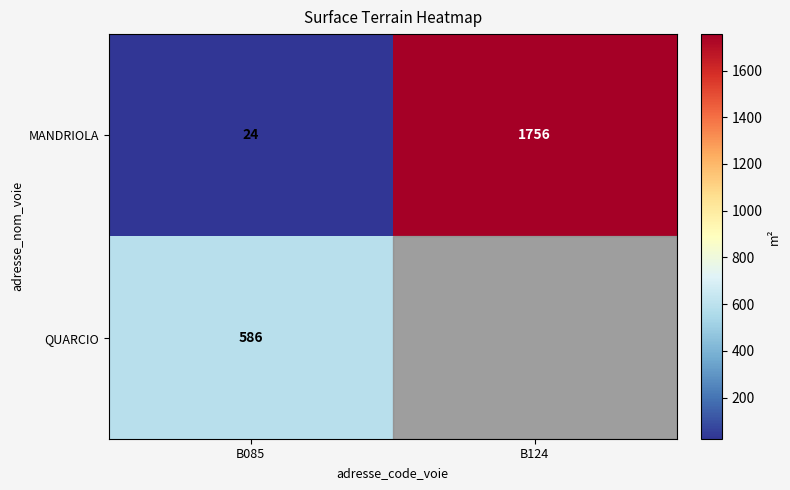

What is the difference between the highest and lowest values at B085?

562